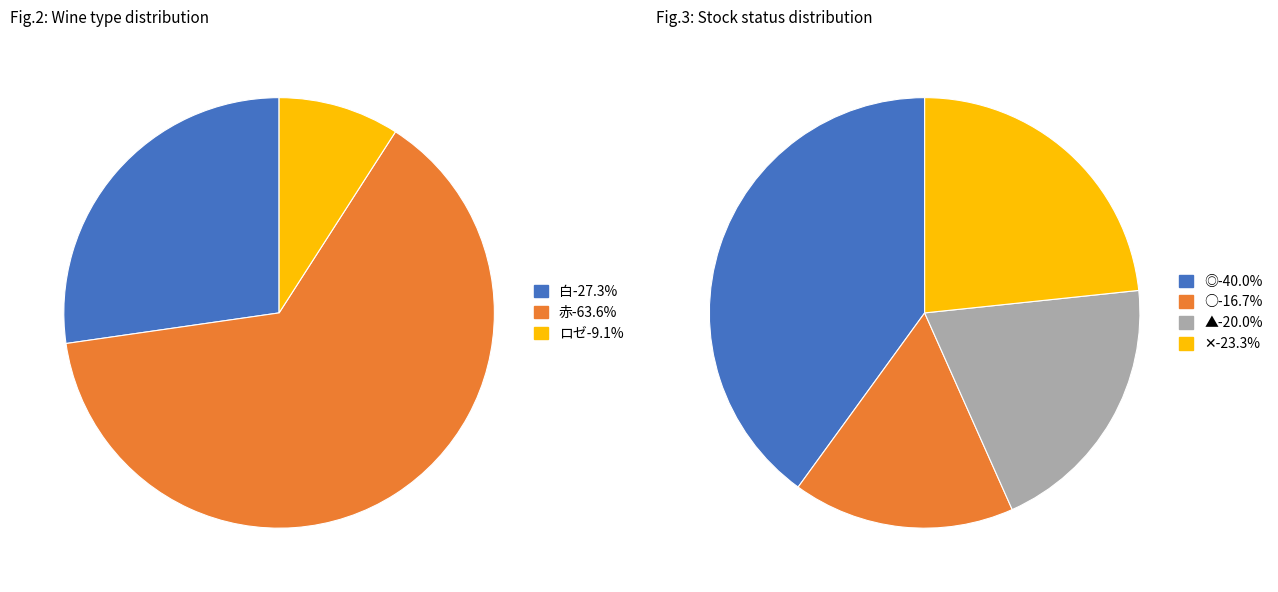

Does 赤 represent more than half of the total?

Yes